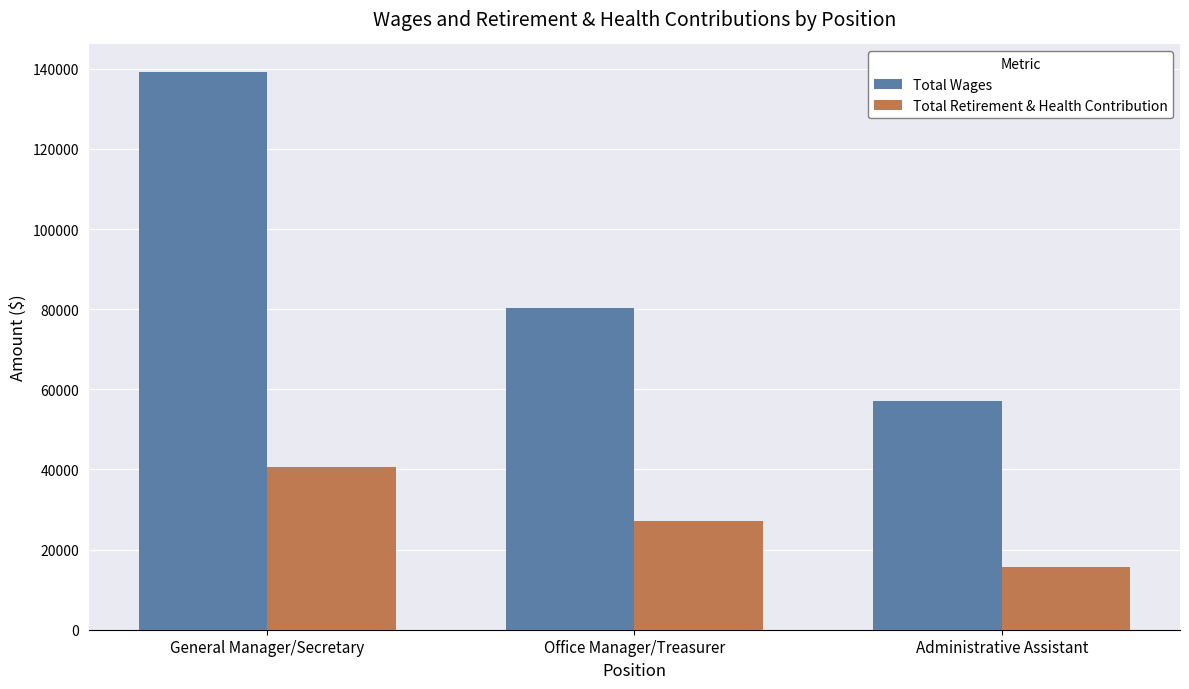

How many bars are there in each group?

2